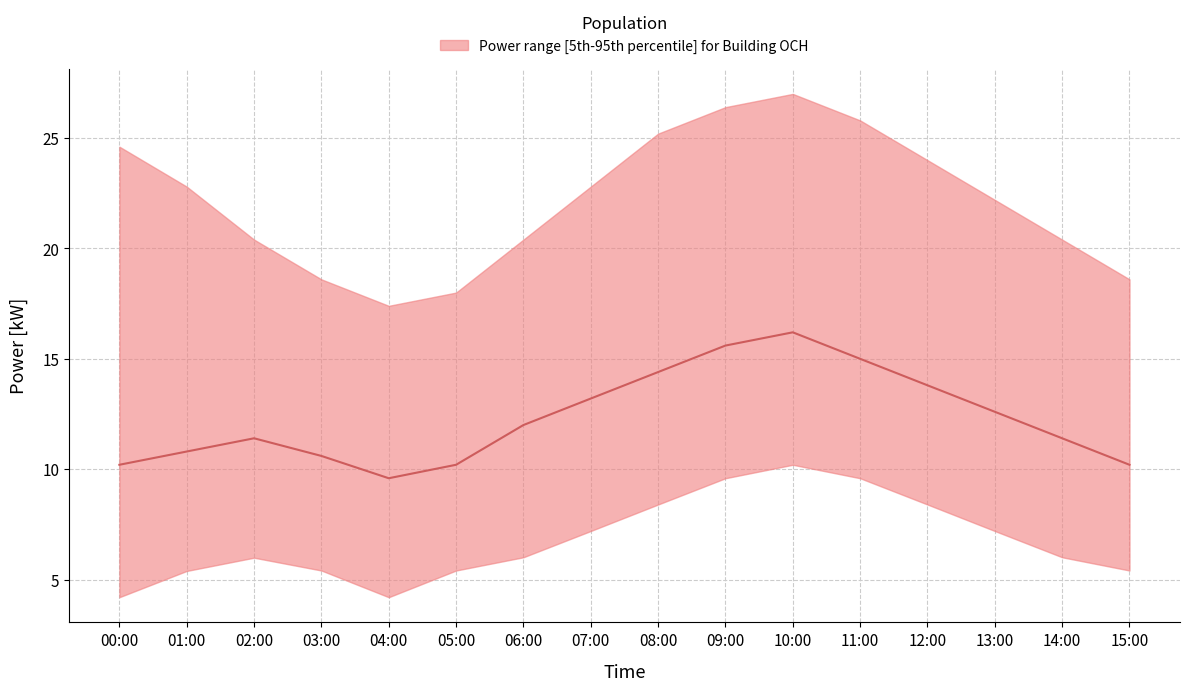

Does the chart display data point markers on the line(s)?

No